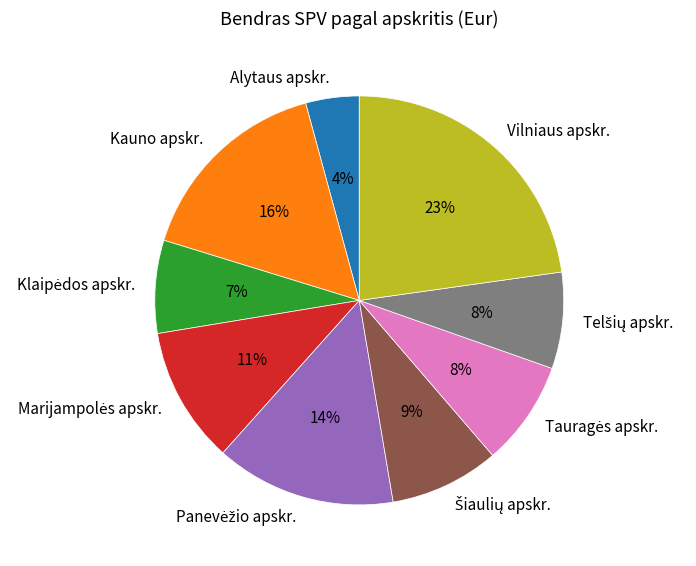

How many segments does this pie chart have?

9